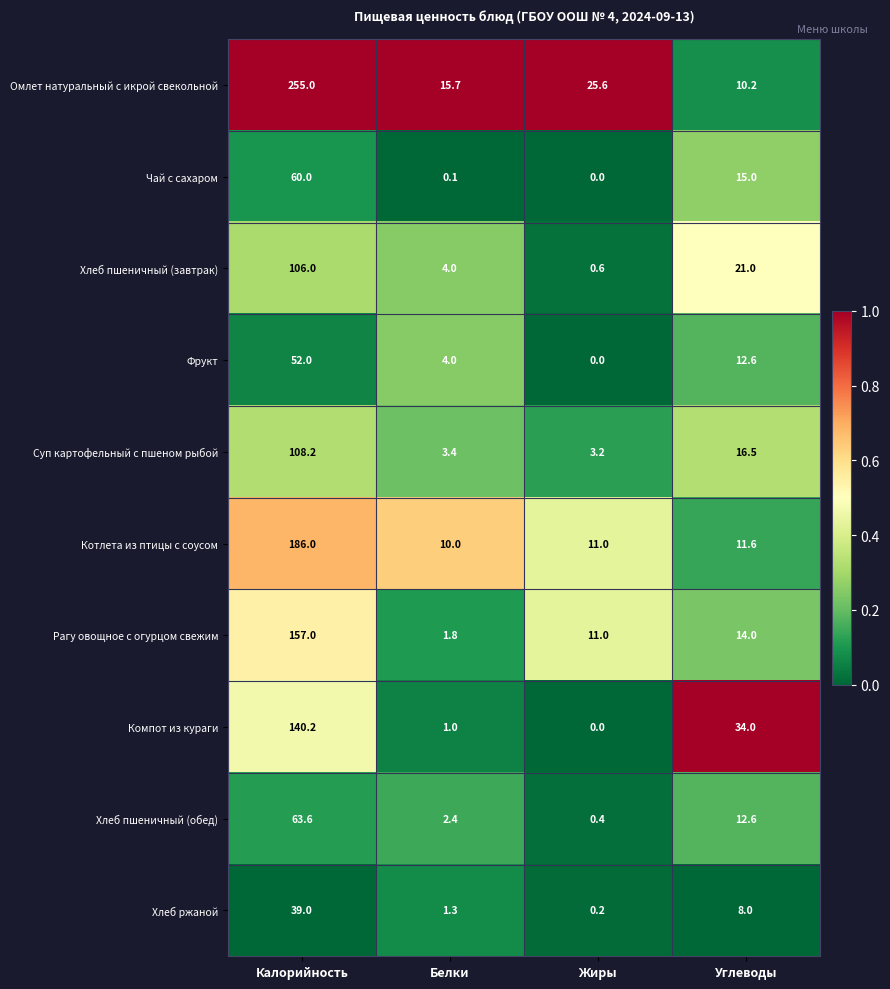

Is the value of Суп картофельный с пшеном рыбой at Углеводы greater than the value of Хлеб ржаной at Белки?

Yes